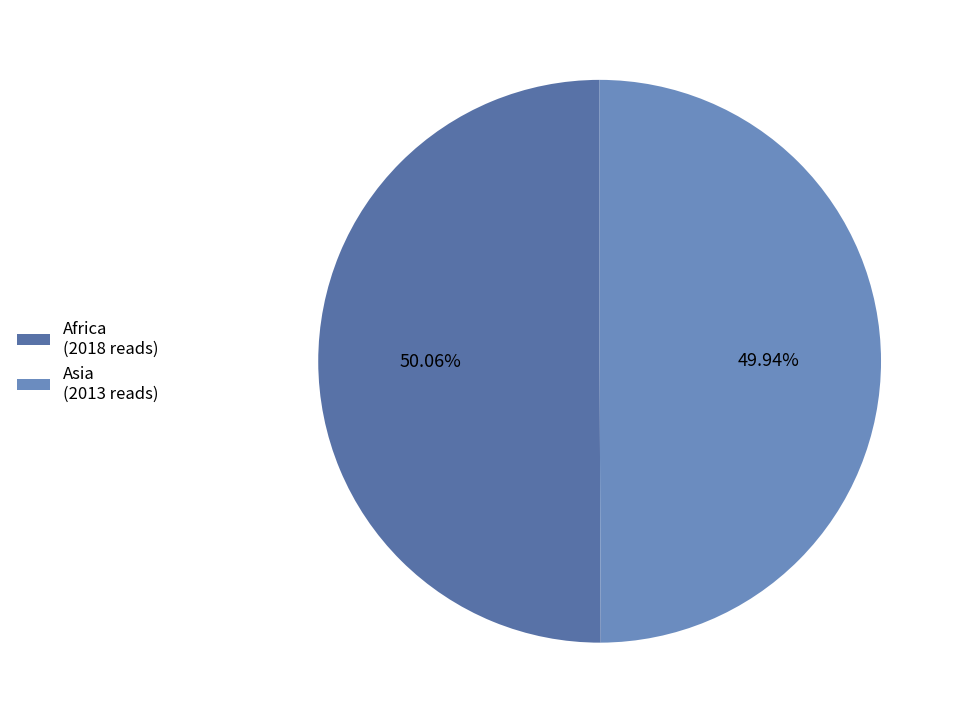

Is it true that Africa is 37% of the pie?

False